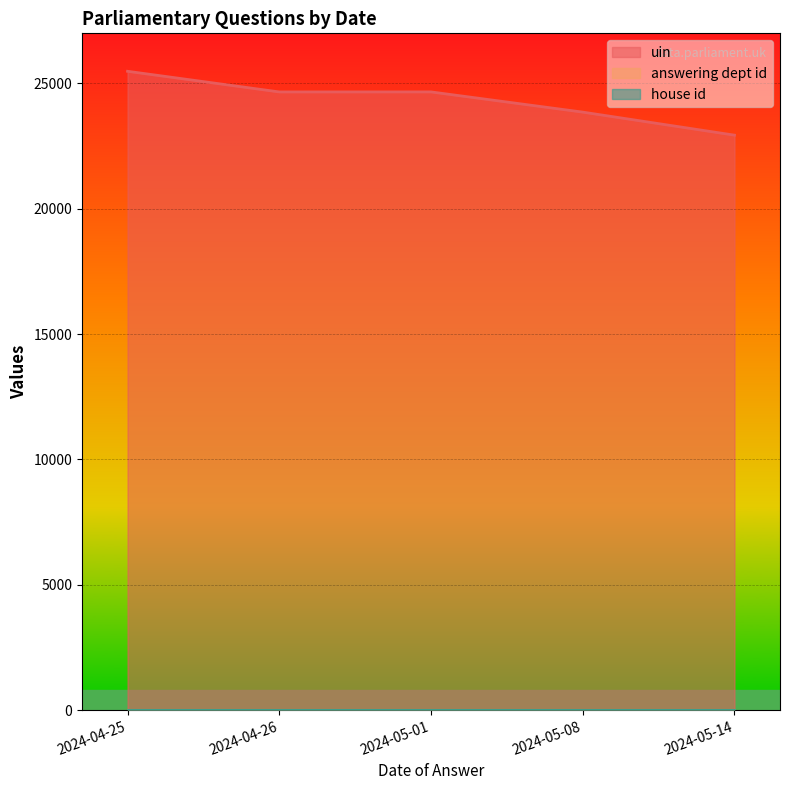

True or false: house id has more than 1 interior local peaks.

False